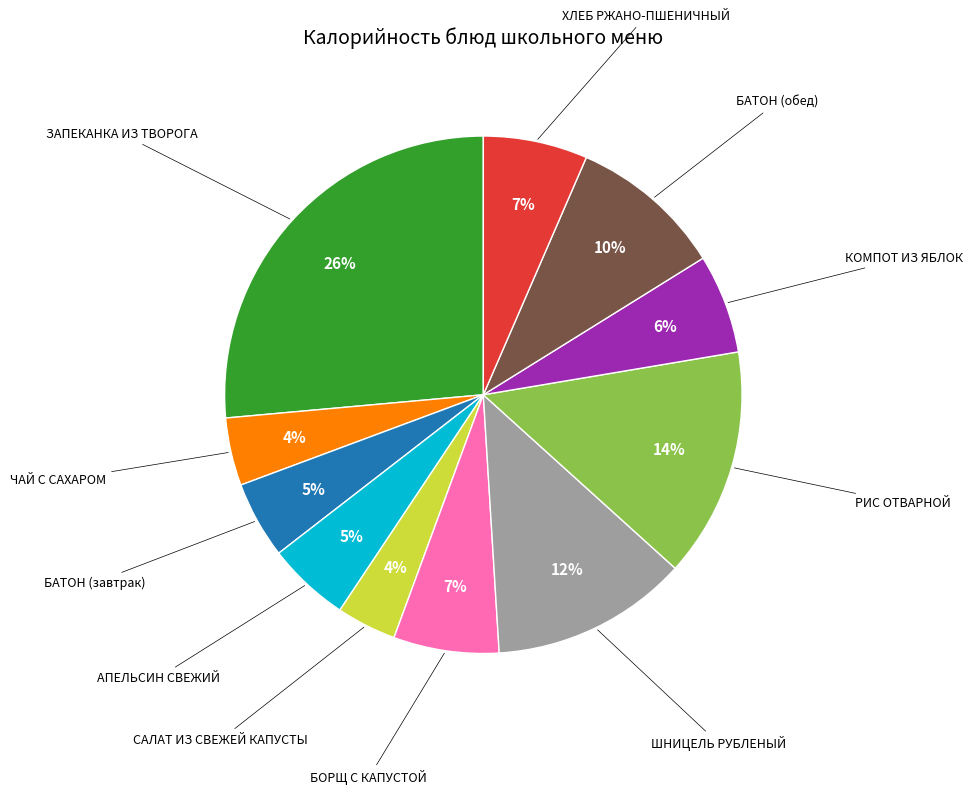

Is there any slice that represents more than half of the pie?

No